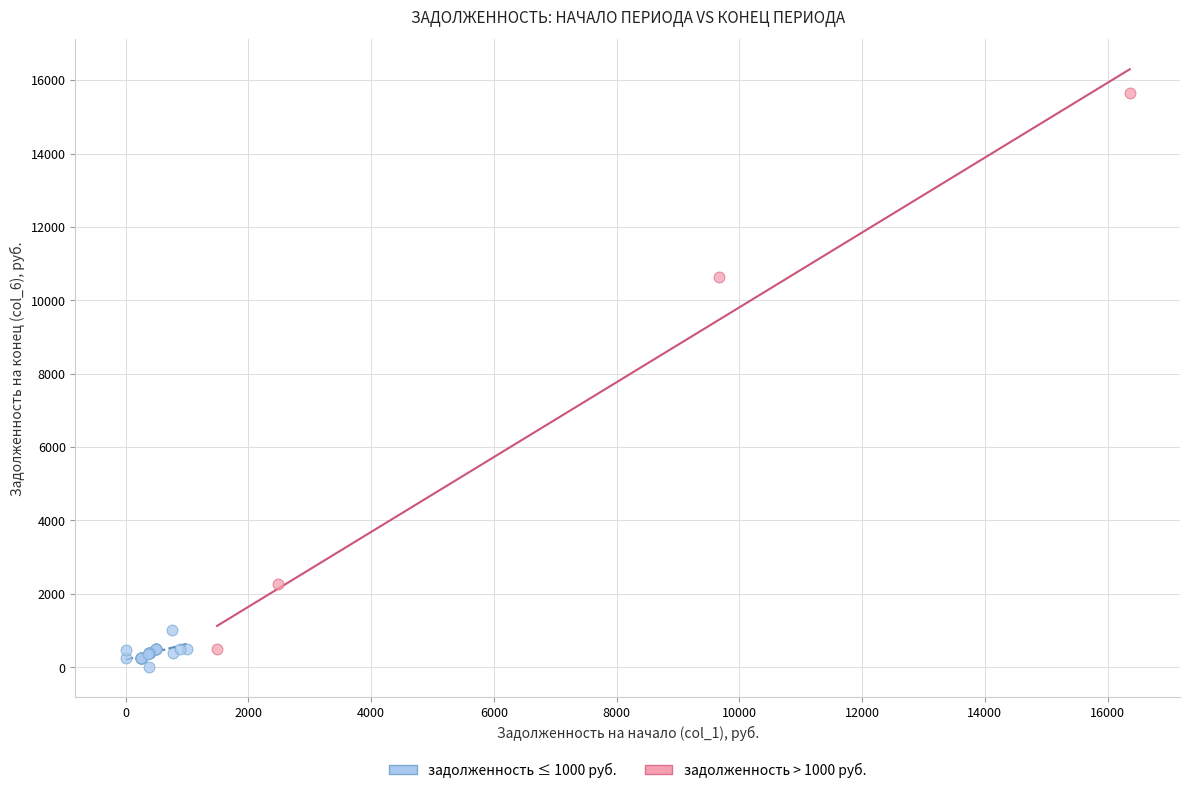

What are all the series names shown in the legend?

задолженность ≤ 1000 руб., задолженность > 1000 руб.